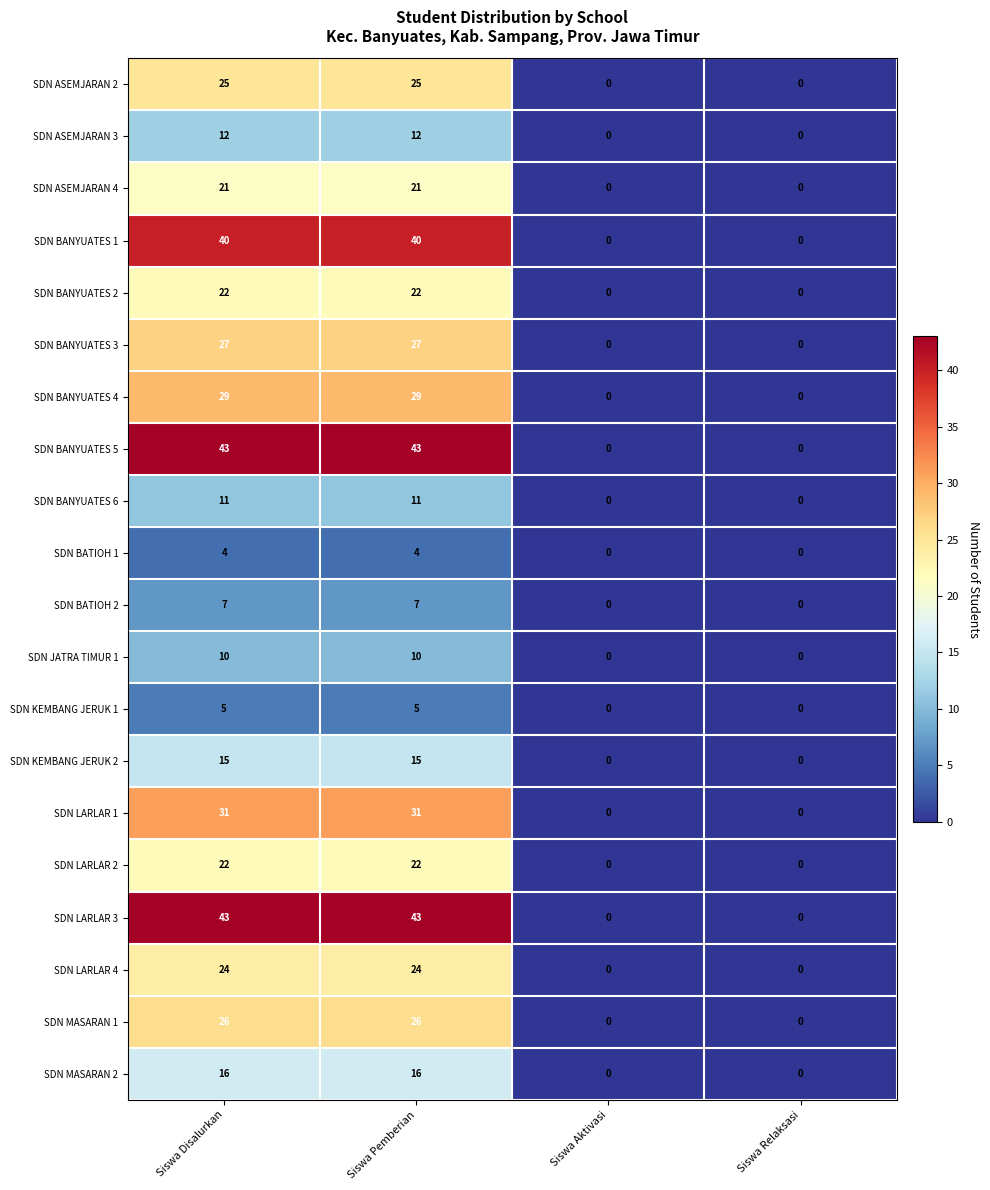

True or false: SDN BANYUATES 1 has a value of 19 at Siswa Aktivasi.

False